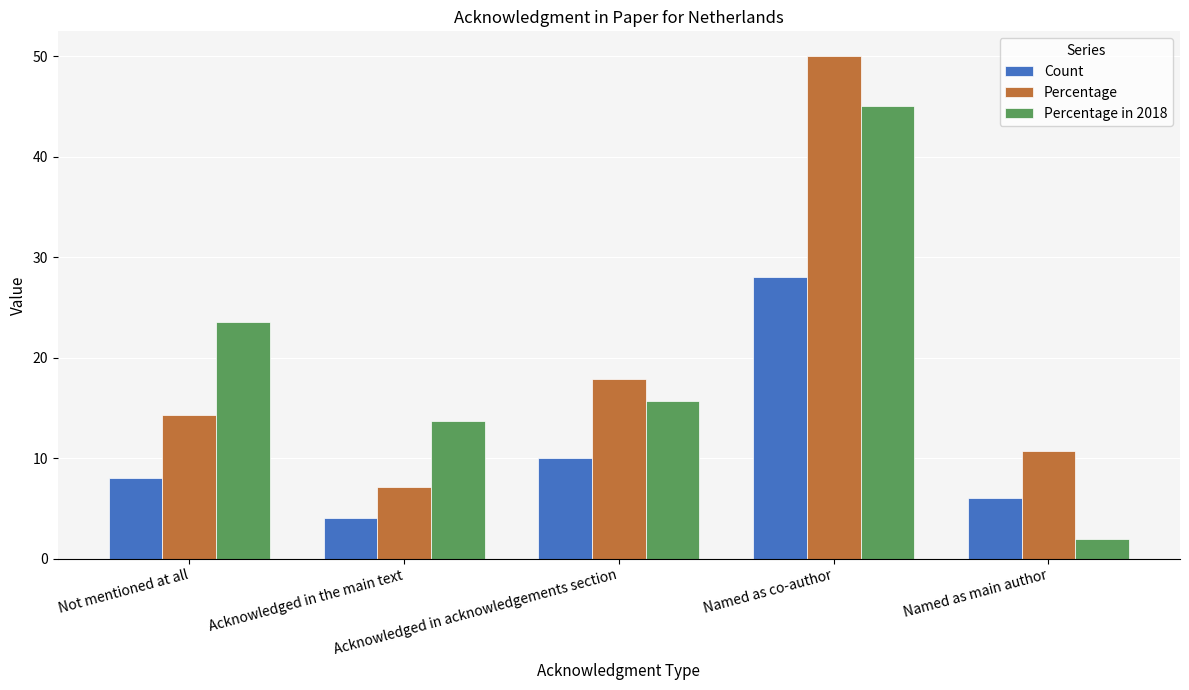

The Count series shows 10.0 at Acknowledged in acknowledgements section. True or false?

True